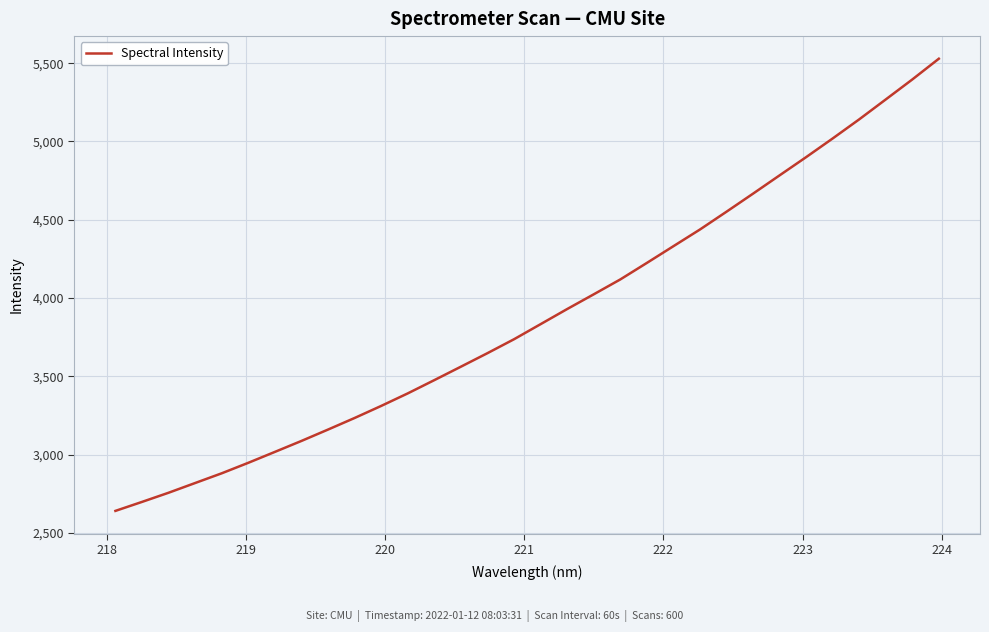

What is the difference between the maximum and minimum values?

2887.8